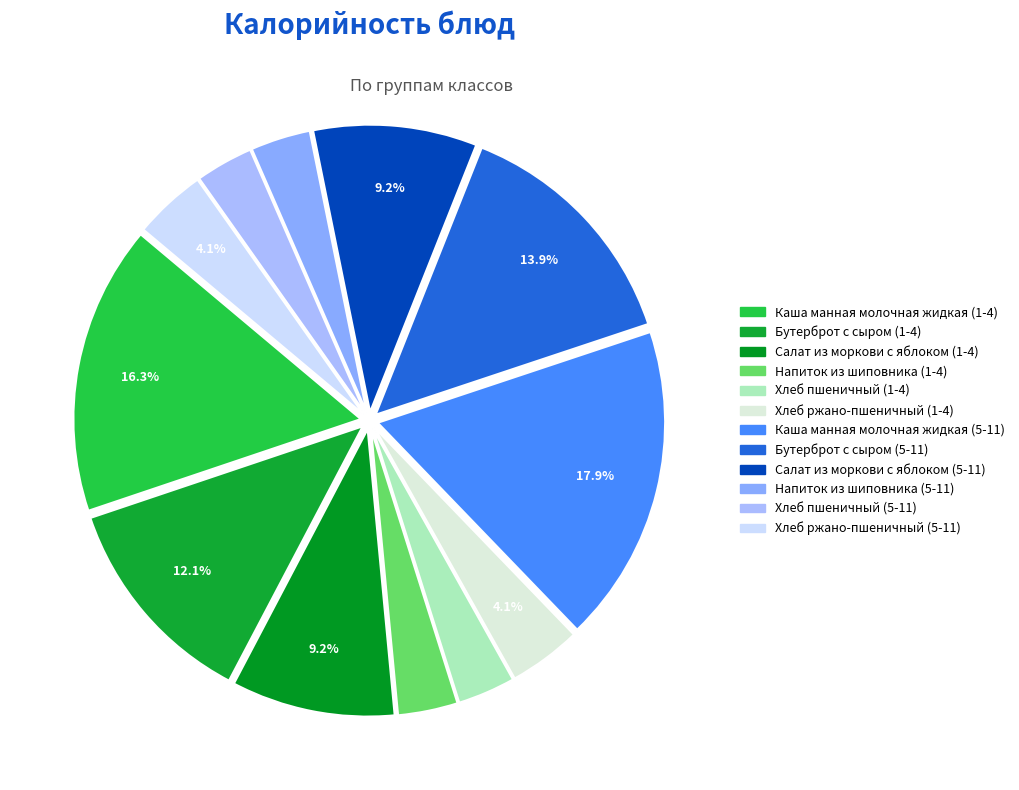

True or false: Бутерброт с сыром (5-11) accounts for 14% of the total.

True